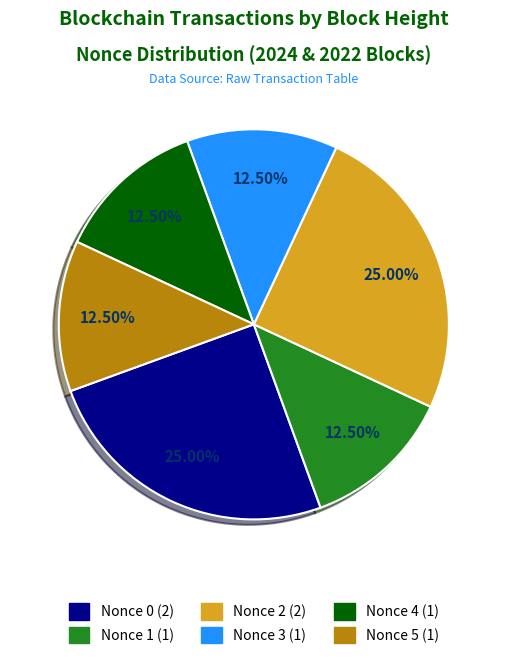

Does any single category account for the majority?

No